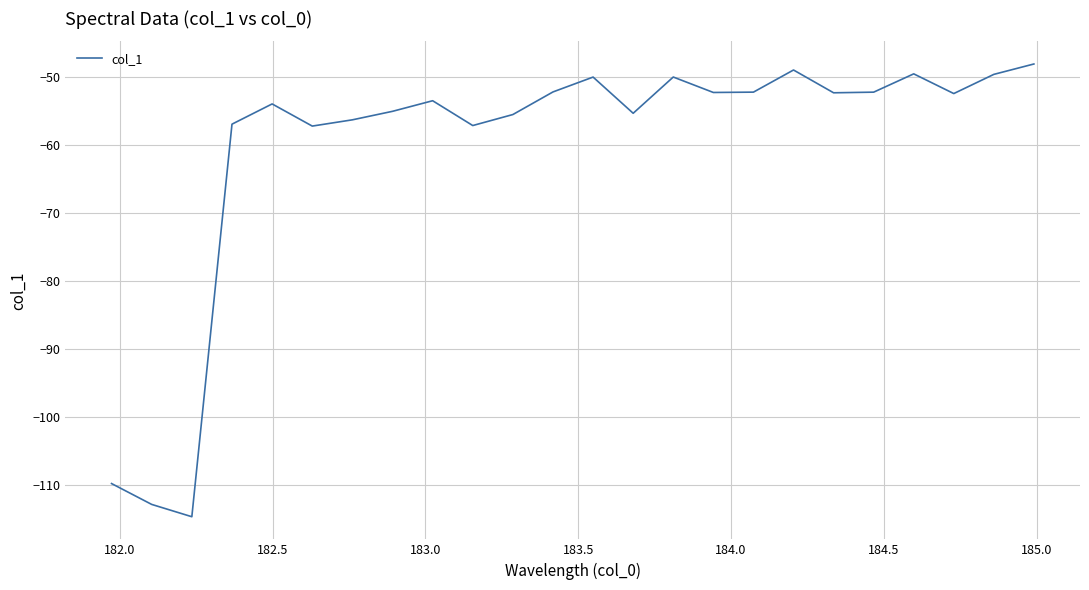

How many lines are shown in the chart?

1